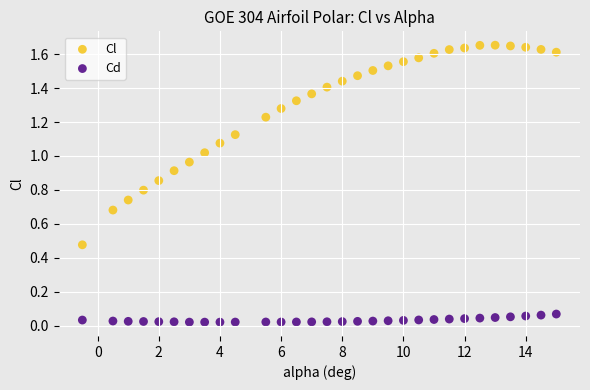

Which series has the largest Y range (max minus min)?

Cl